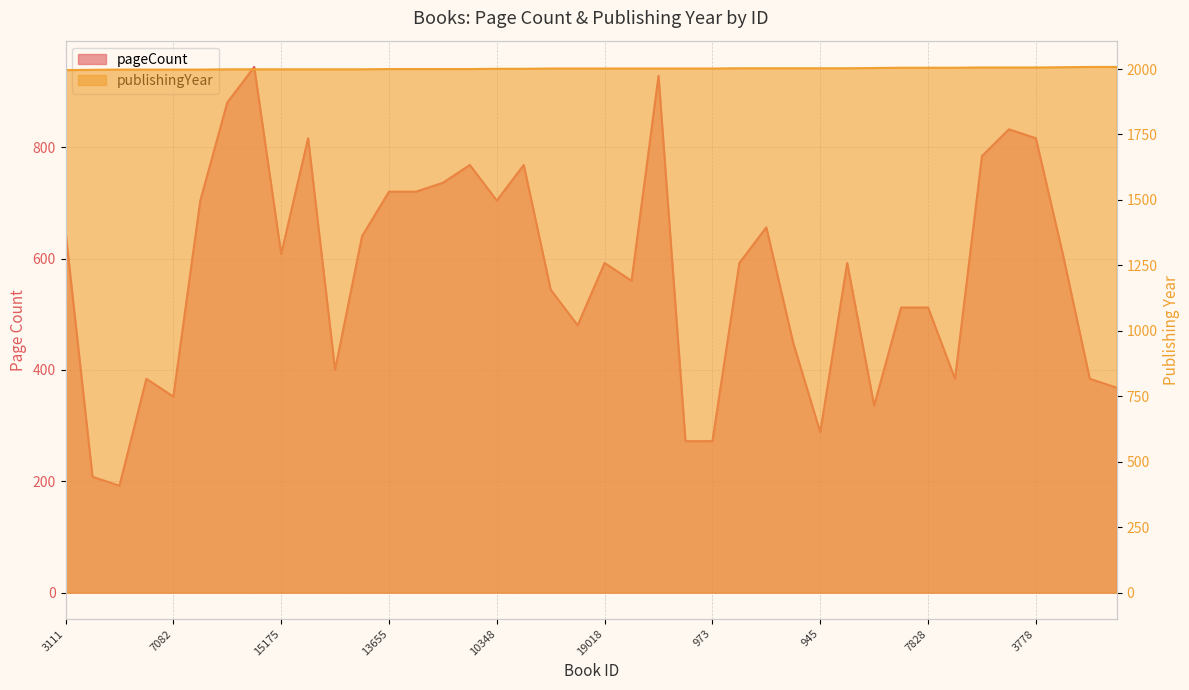

What is the total value across all series at 2454?

2451